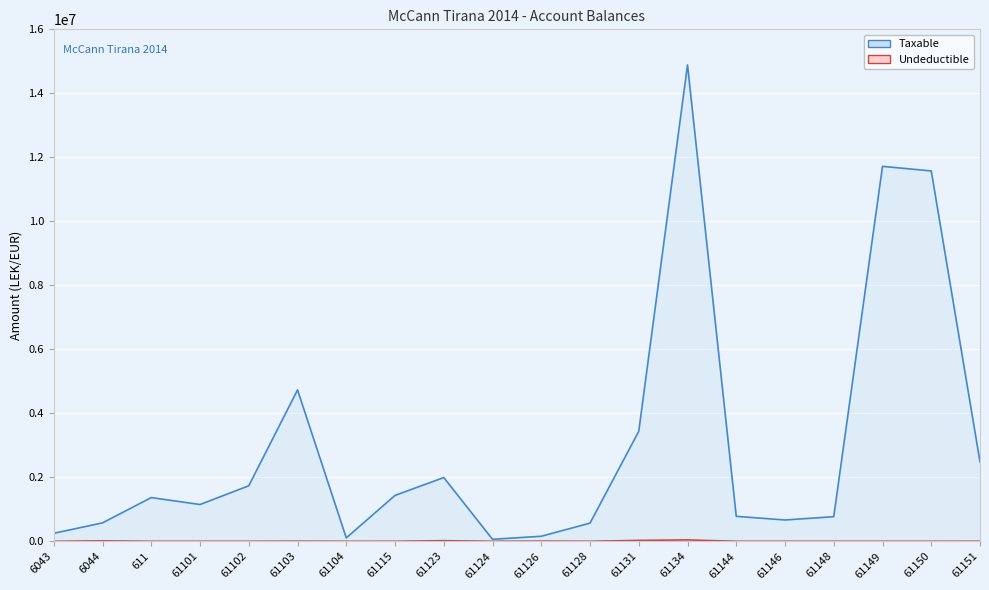

True or false: Taxable has more than 1 points higher than both neighbors.

True